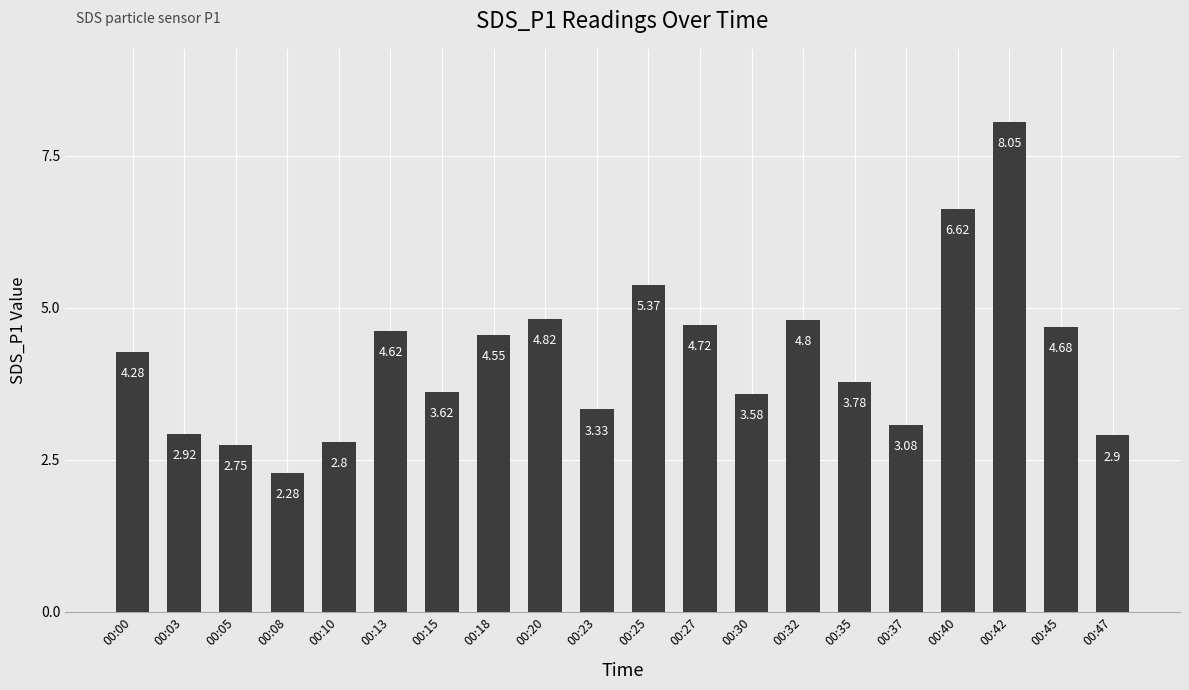

Rank the categories by value from highest to lowest.

00:42, 00:40, 00:25, 00:20, 00:32, 00:27, 00:45, 00:13, 00:18, 00:00, 00:35, 00:15, 00:30, 00:23, 00:37, 00:03, 00:47, 00:10, 00:05, 00:08